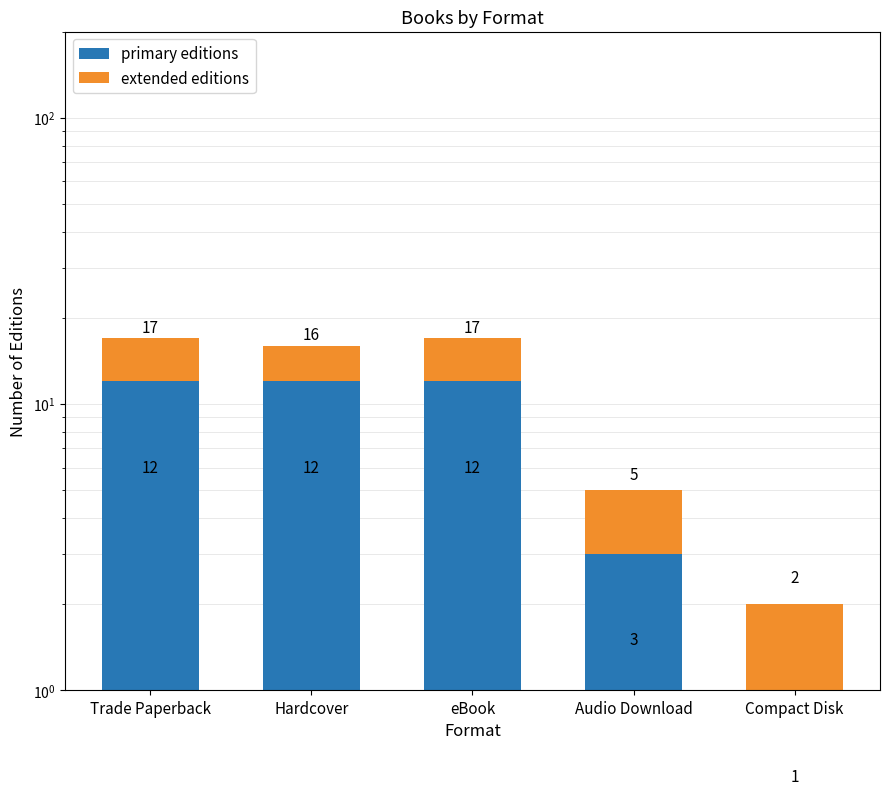

Which category has the lowest value across all series?

Compact Disk